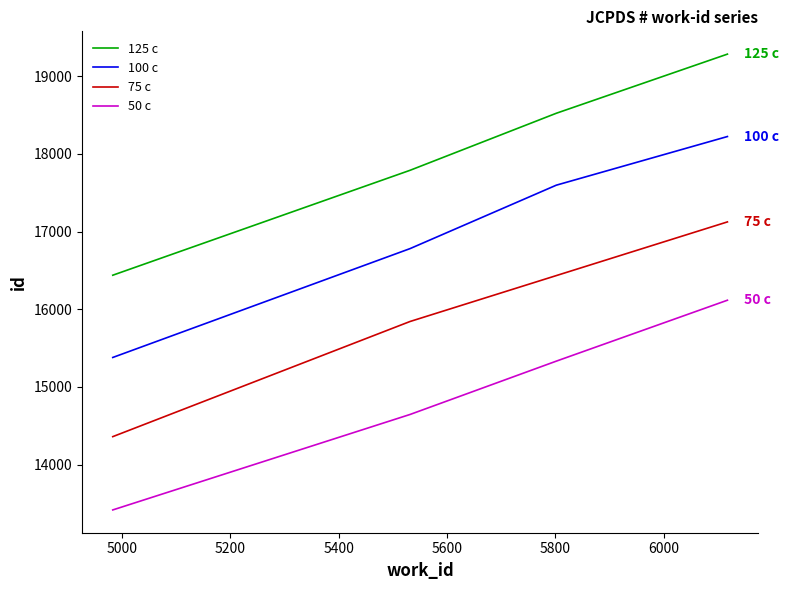

Rank the series by their maximum value, from lowest to highest.

50 c, 75 c, 100 c, 125 c